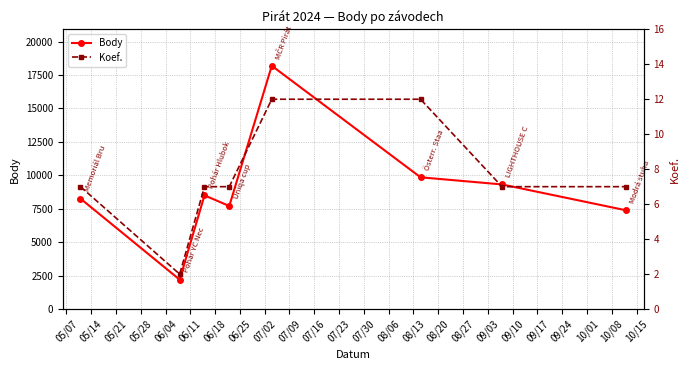

At how many categories does at least one series exceed 17246?

1